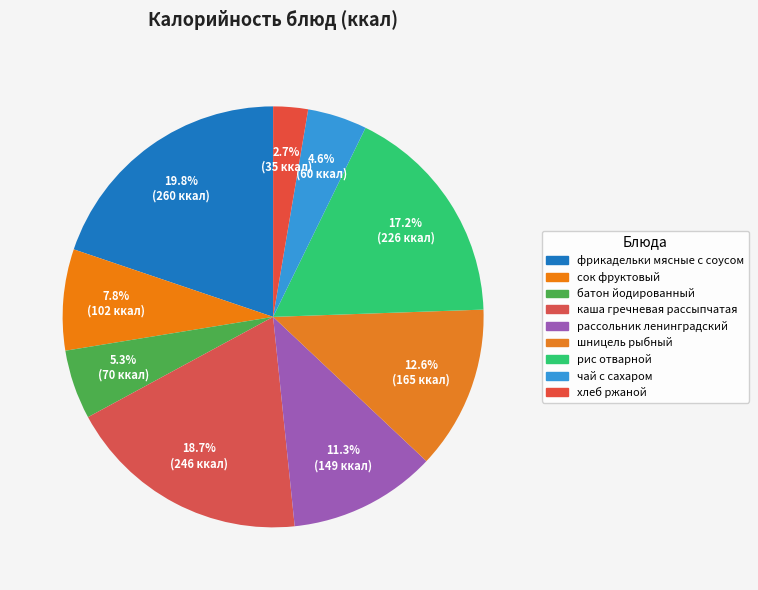

What is the change in value from сок фруктовый to рис отварной?

+124